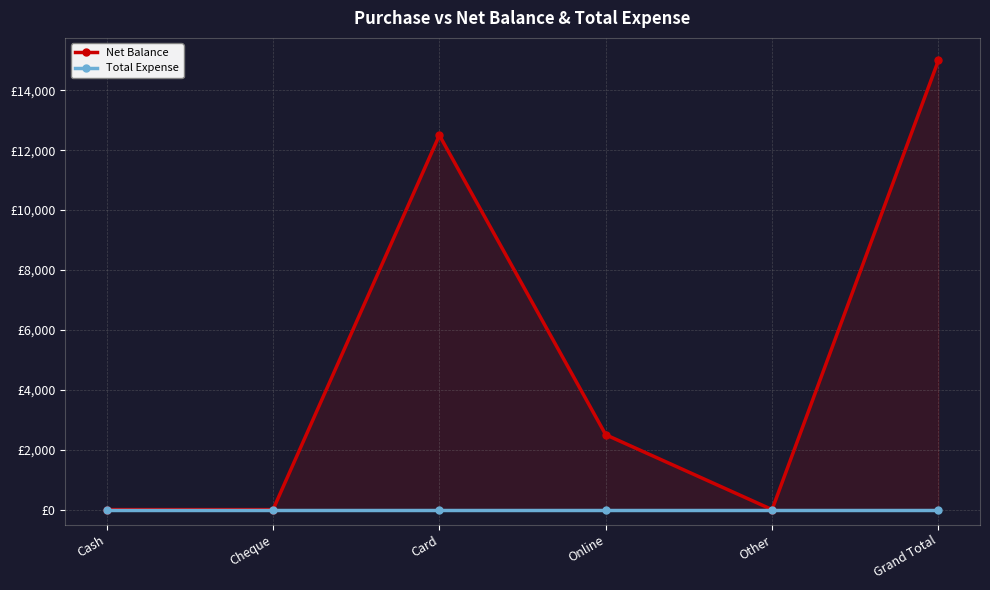

At Grand Total, list the series in order from largest to smallest.

Net Balance, Total Expense